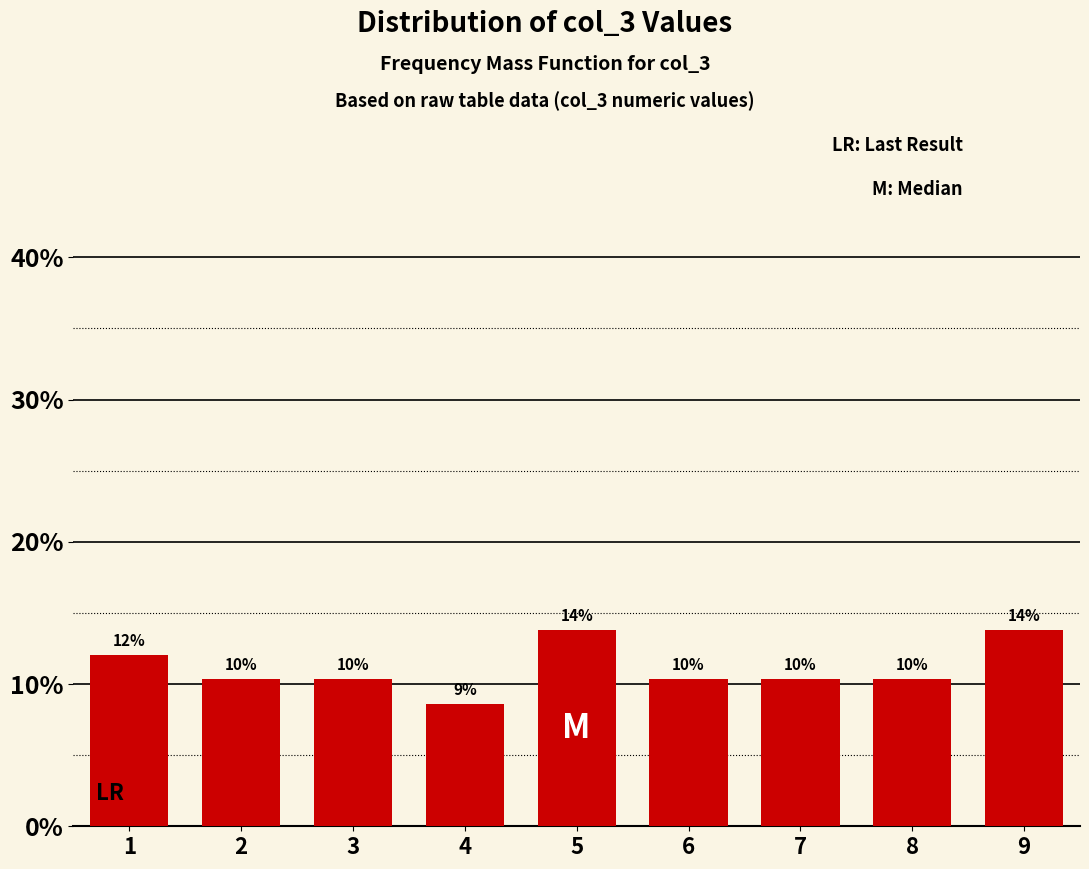

Are the bars horizontal?

No